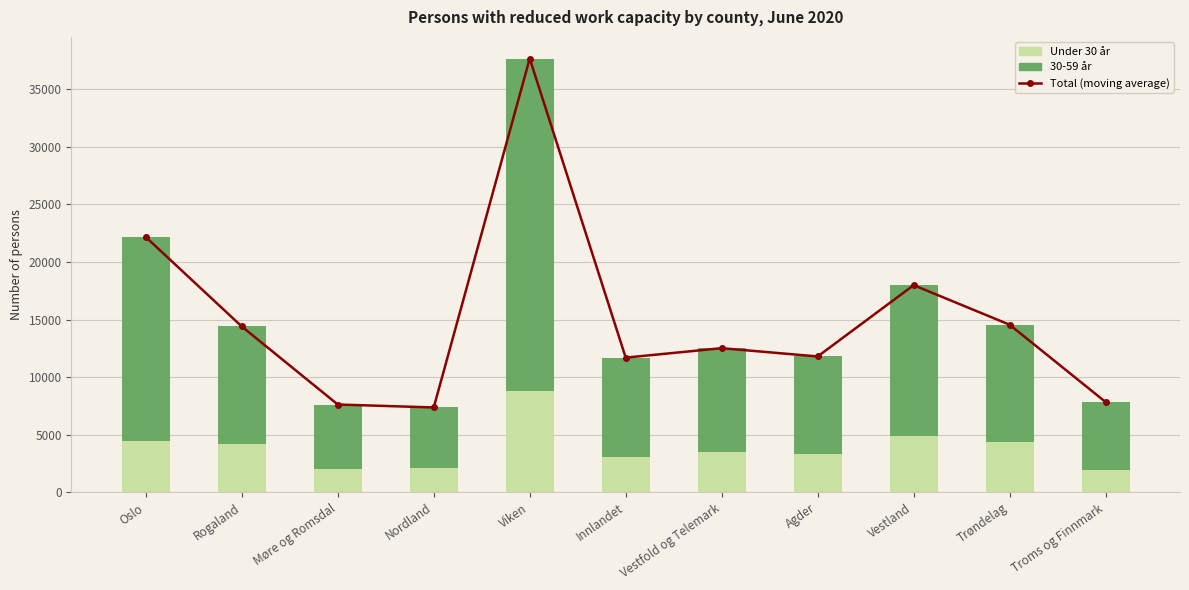

At which category does the chart reach its minimum across all series?

Troms og Finnmark